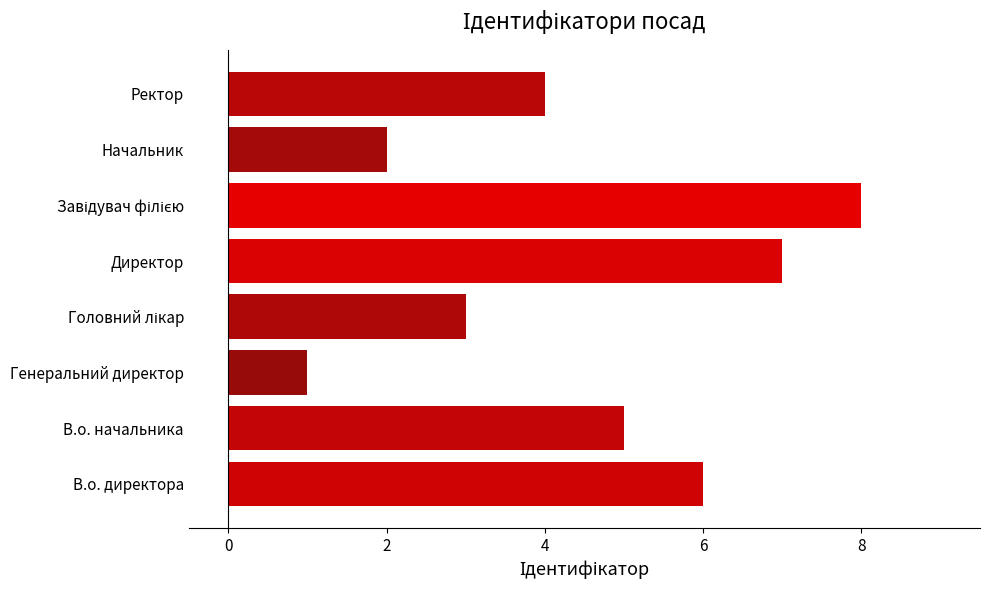

What is the greatest value displayed?

8